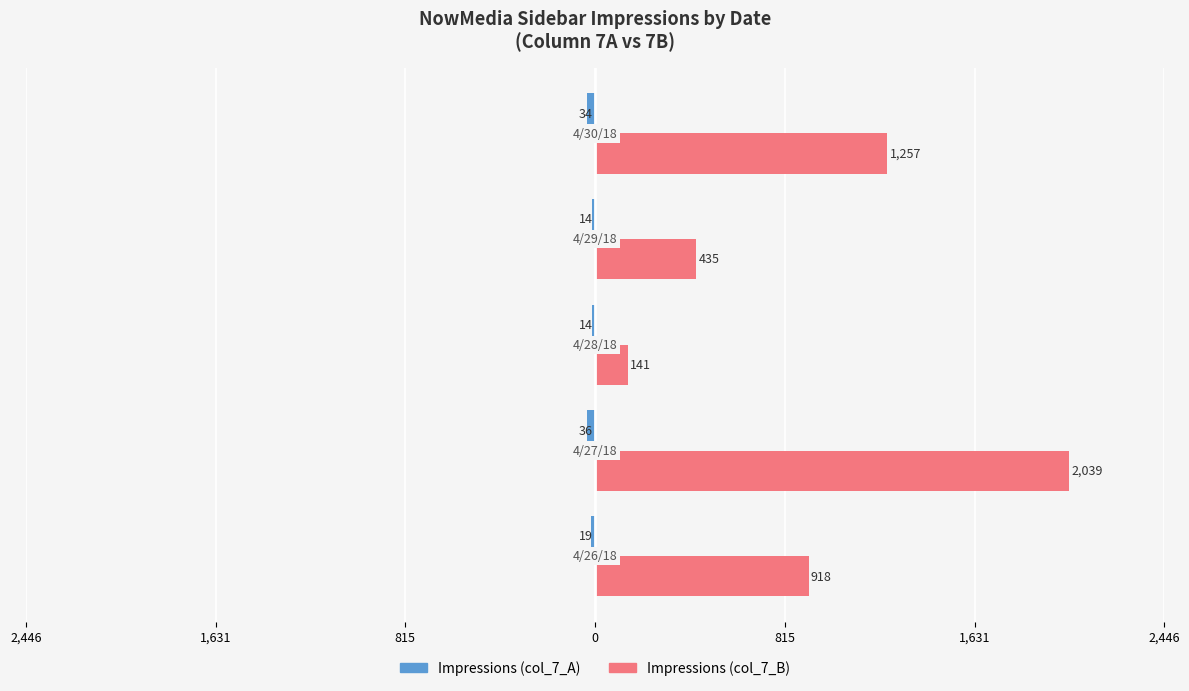

Reading left to right, extract all data points from this chart.

Impressions (col_7_A): -19	-36	-14	-14	-34
Impressions (col_7_B): 918	2039	141	435	1257